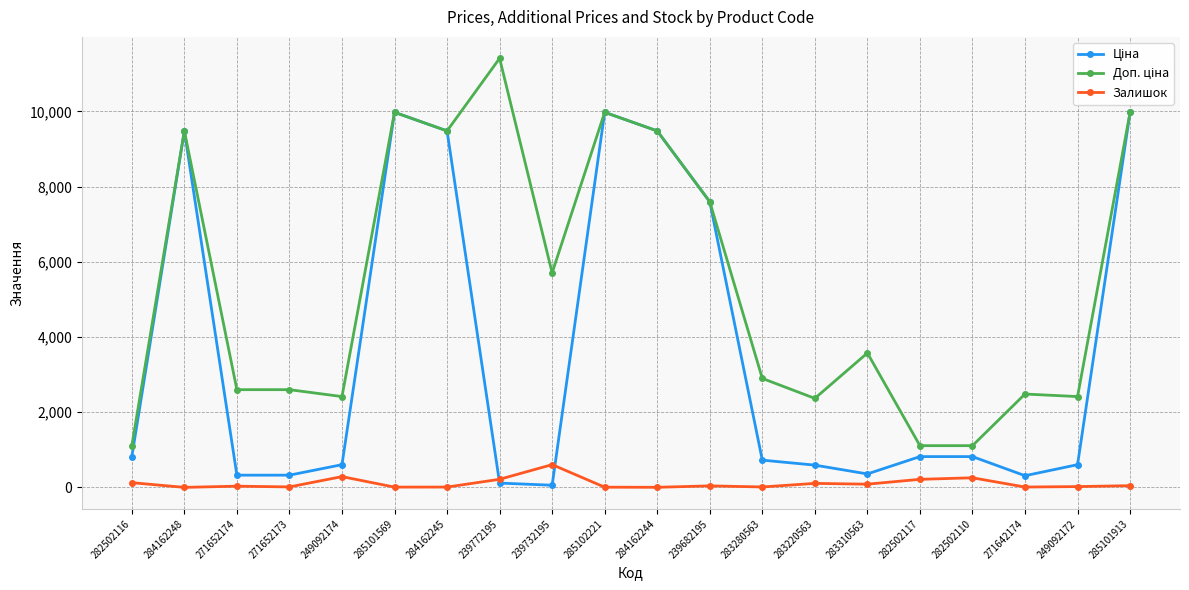

What is the maximum value shown in the chart?

11410.0